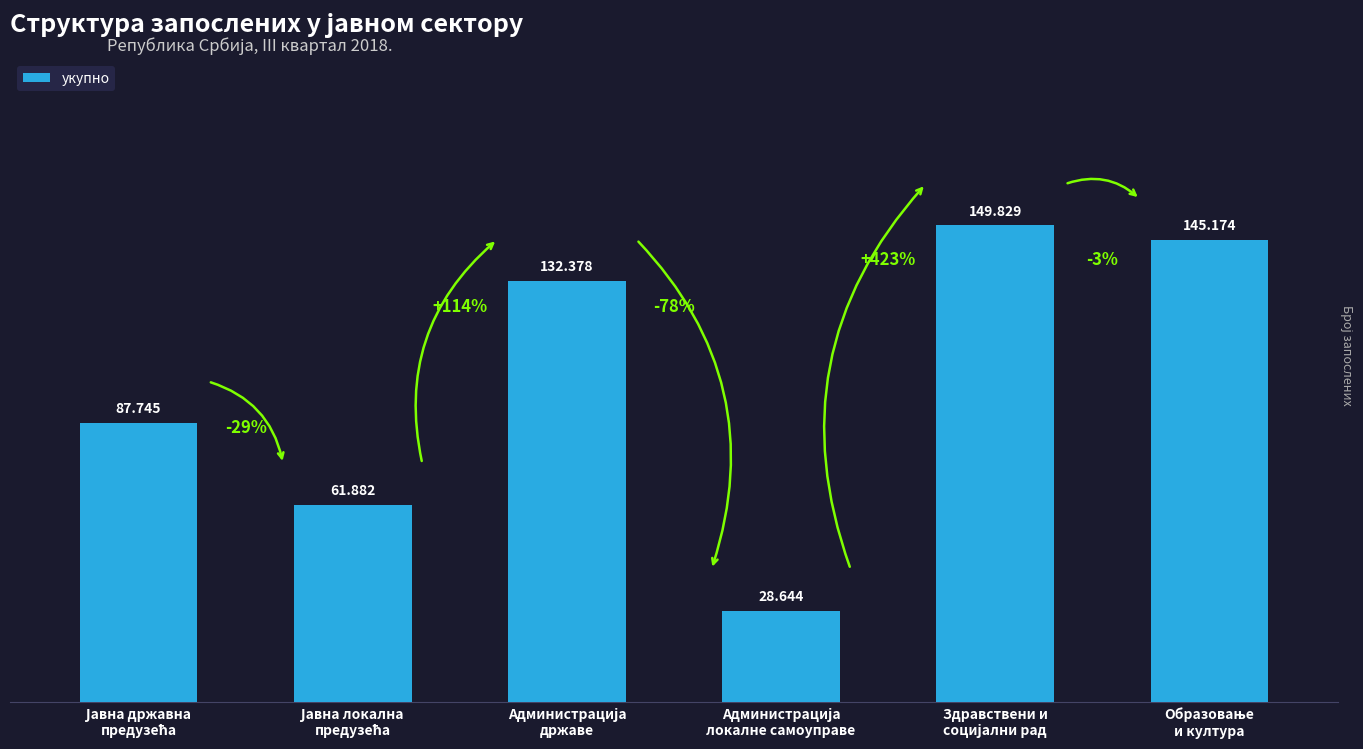

How many bars are there in total?

6